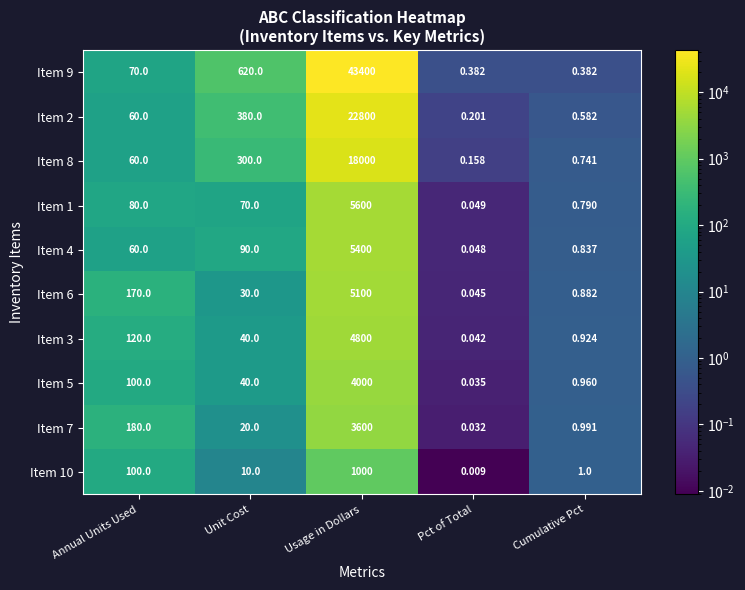

At which category is the sum across all series the highest?

Usage in Dollars